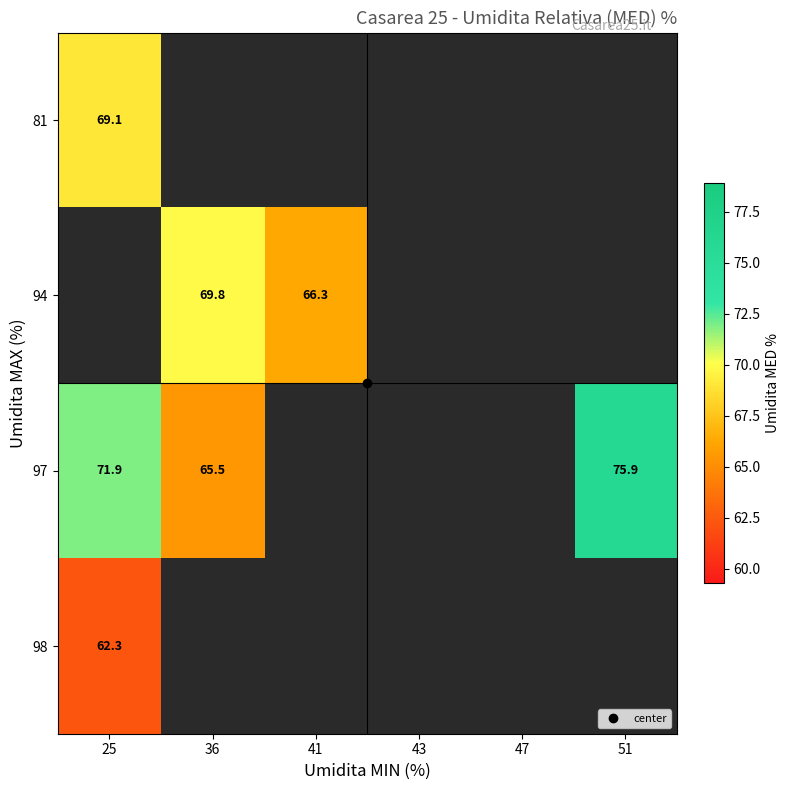

Which category has the lowest value in the 94 series?

25